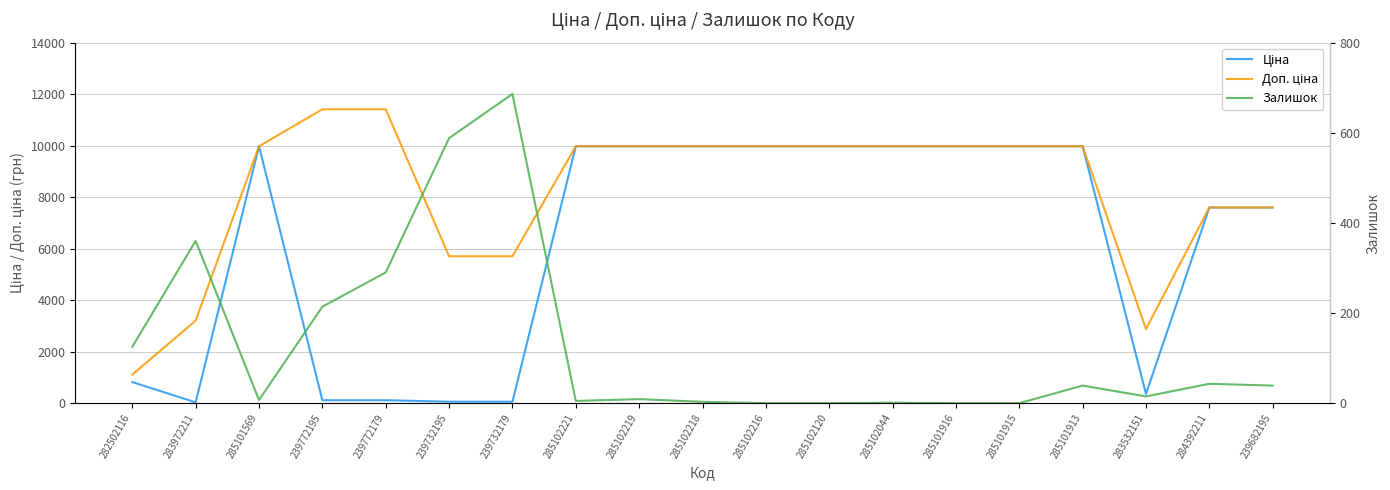

What is the average value of the Доп. ціна series?

8229.8